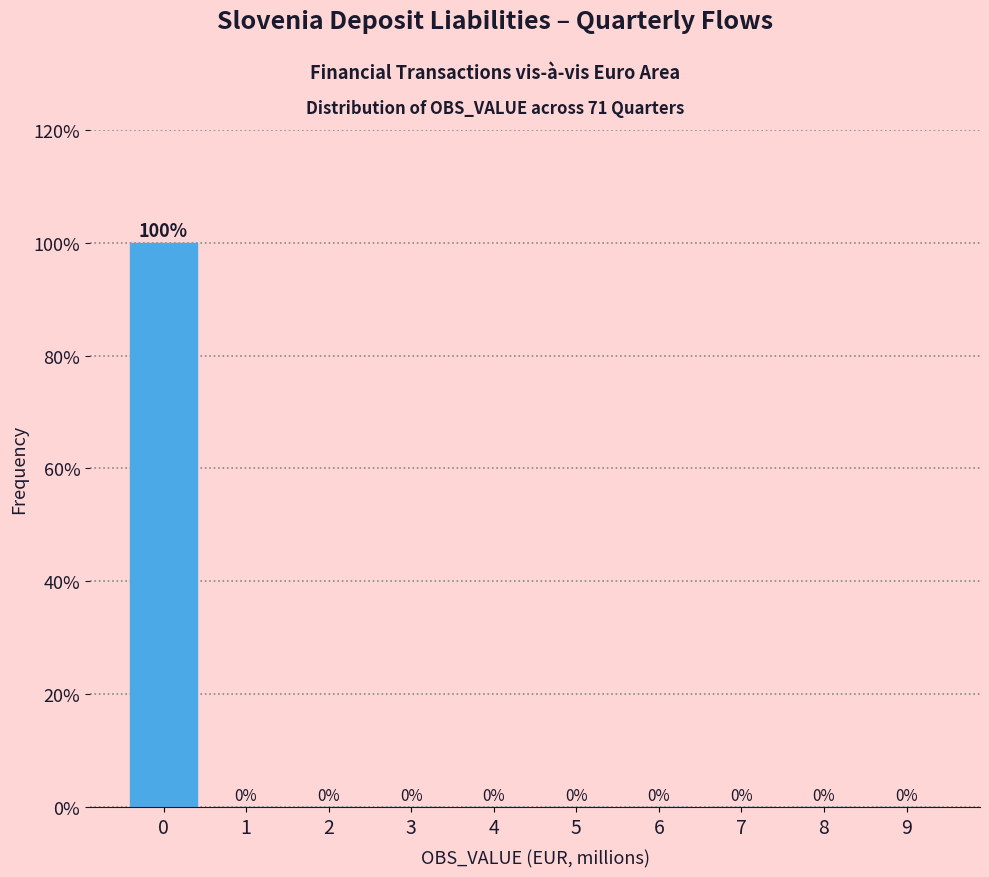

Reading right to left, transcribe all the data shown in this chart.

9=0	8=0	7=0	6=0	5=0	4=0	3=0	2=0	1=0	0=100